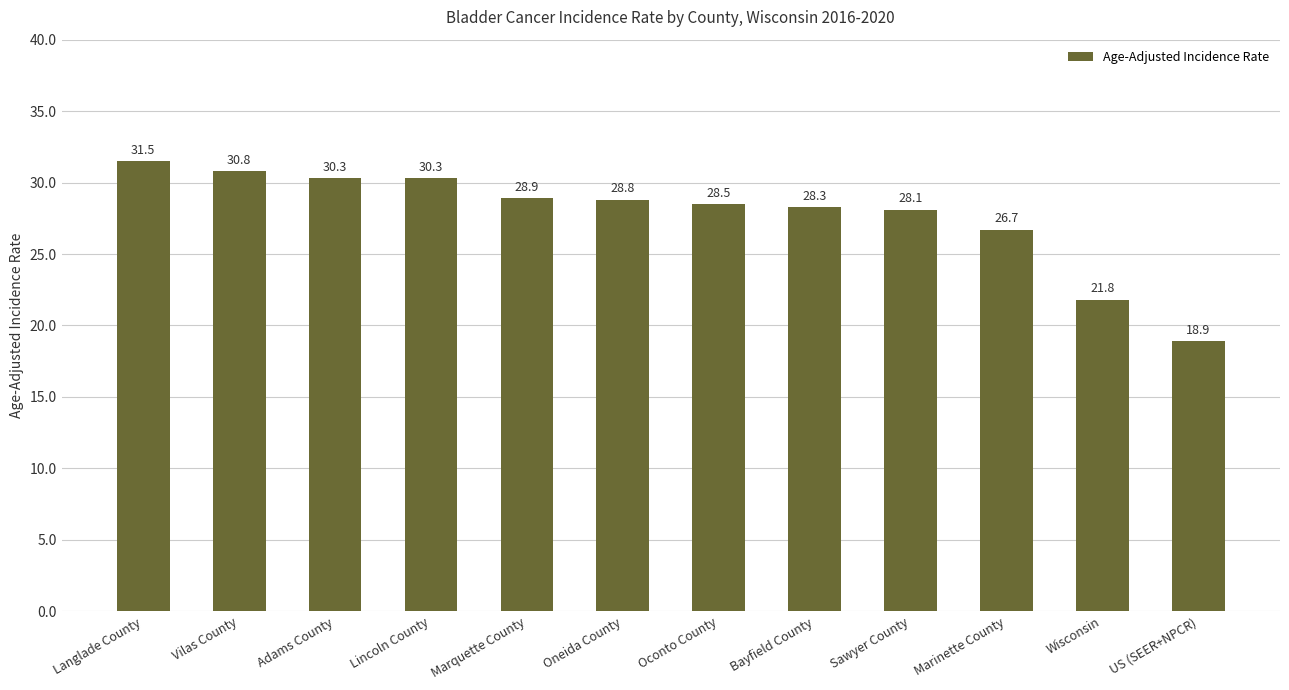

What is the sum of the values at Oconto County and Lincoln County?

58.8